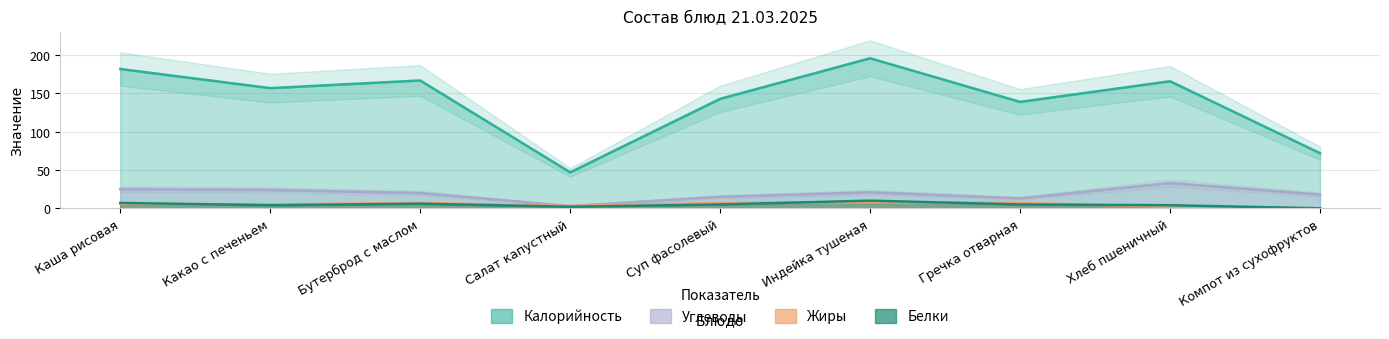

How many lines are shown in the chart?

4